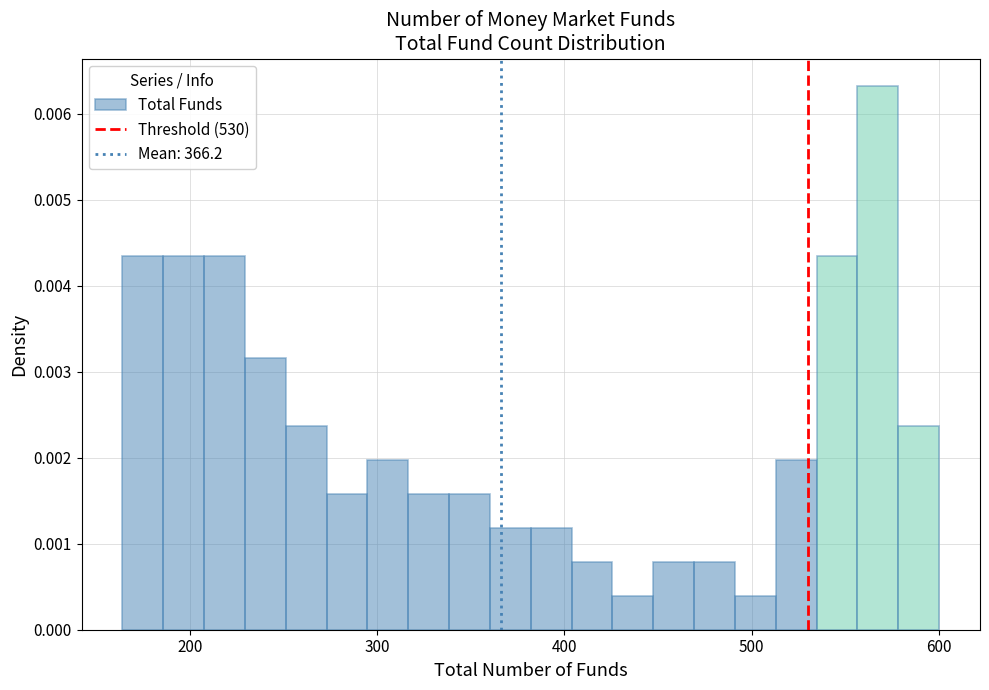

Read against the x-axis, roughly where is the centre of the tallest bar?

570